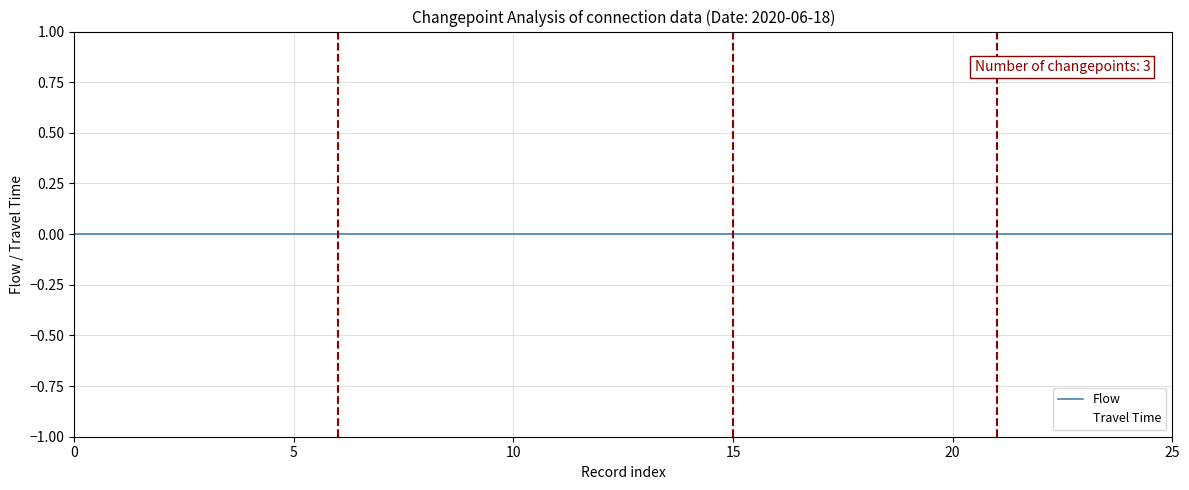

Which series has the largest total across all categories?

Flow